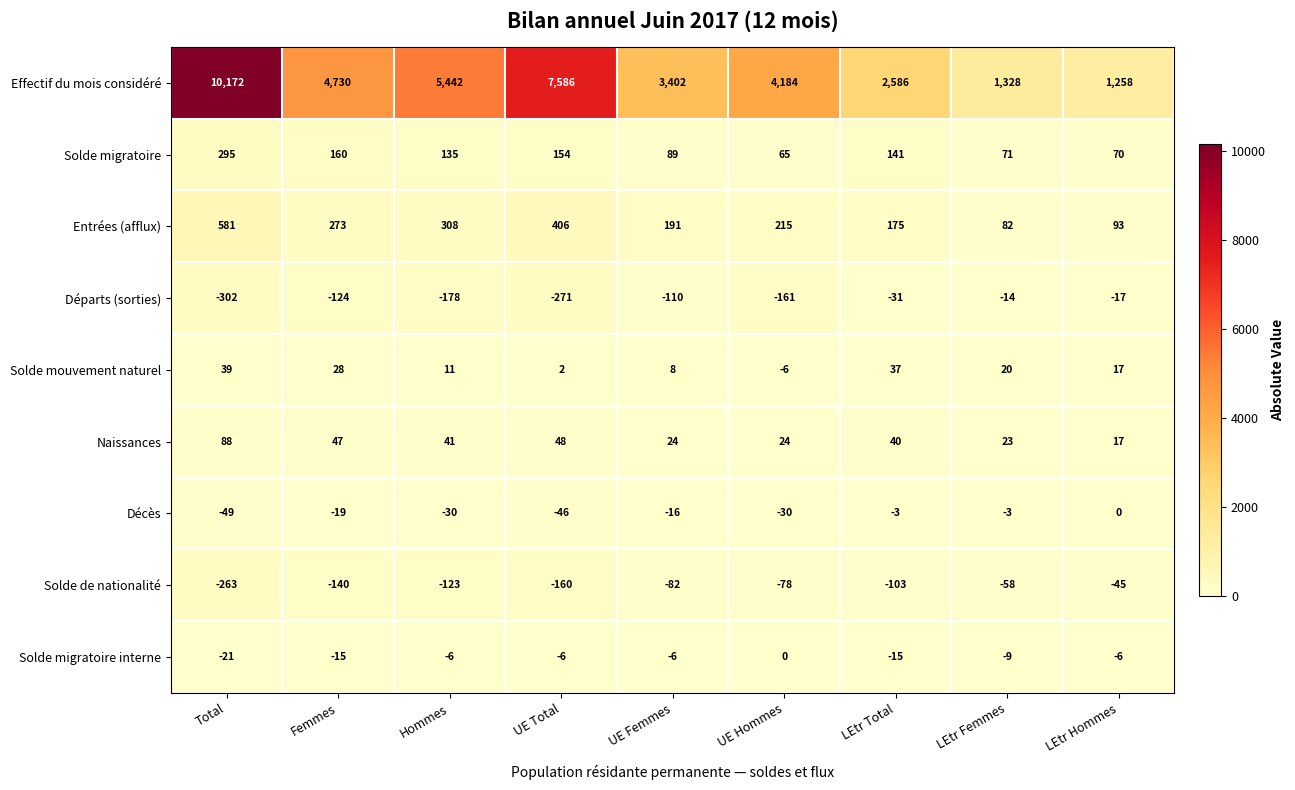

At which category does the chart reach its minimum across all series?

Total